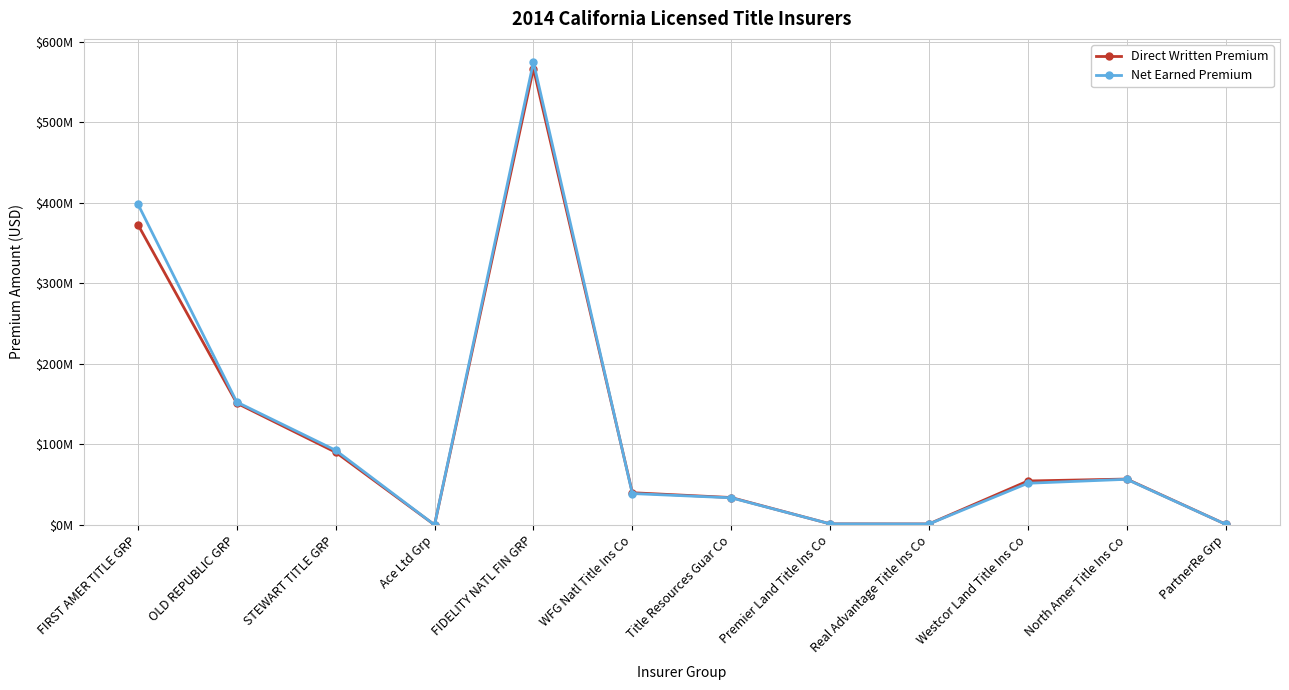

How many interior local peaks does the Net Earned Premium series have?

2